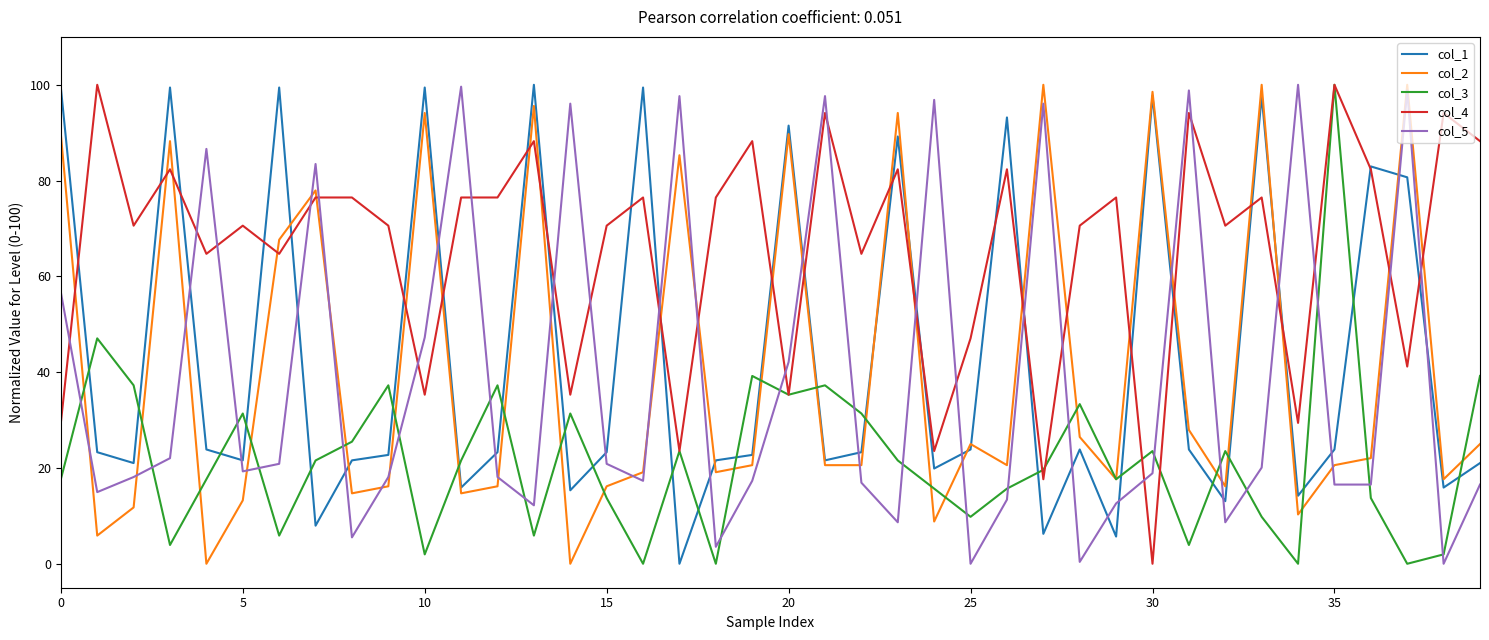

Which series has the largest total across all categories?

col_4